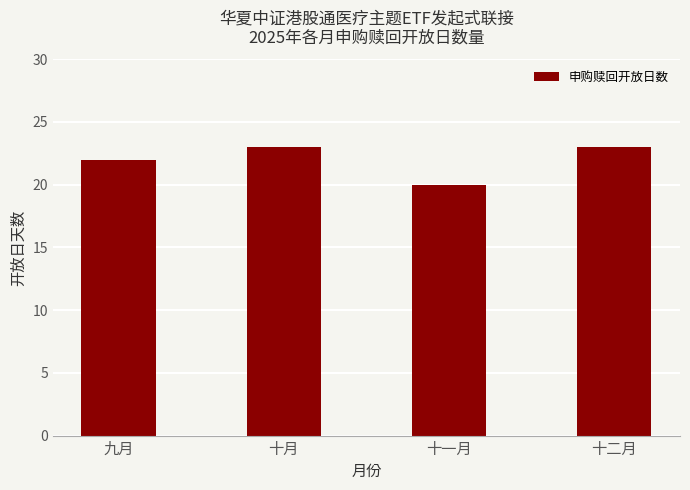

The chart shows a value of 39 at 十二月. True or false?

False